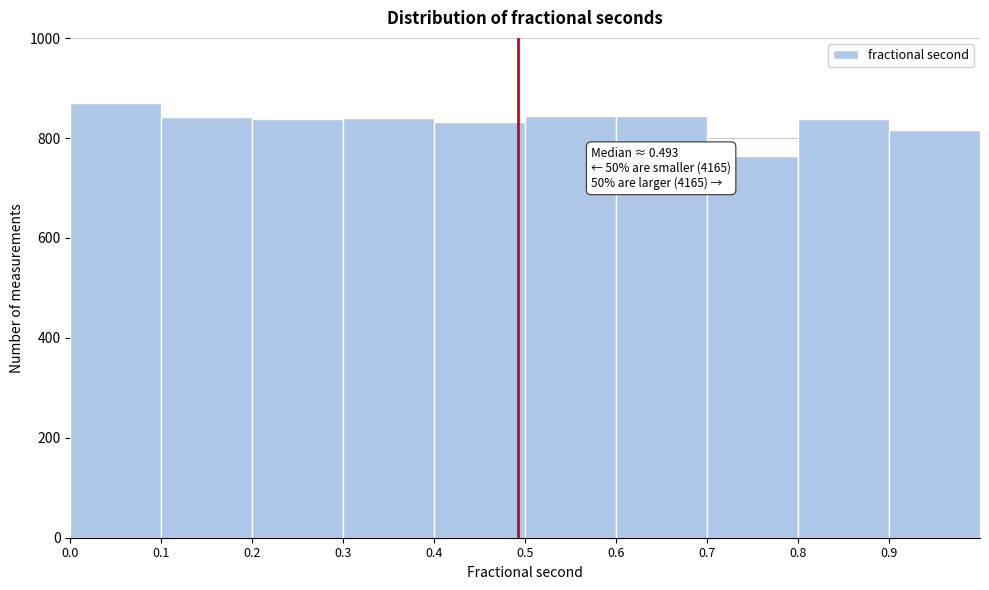

Over which range of the x-axis is the bar tallest?

0.0 to 0.1